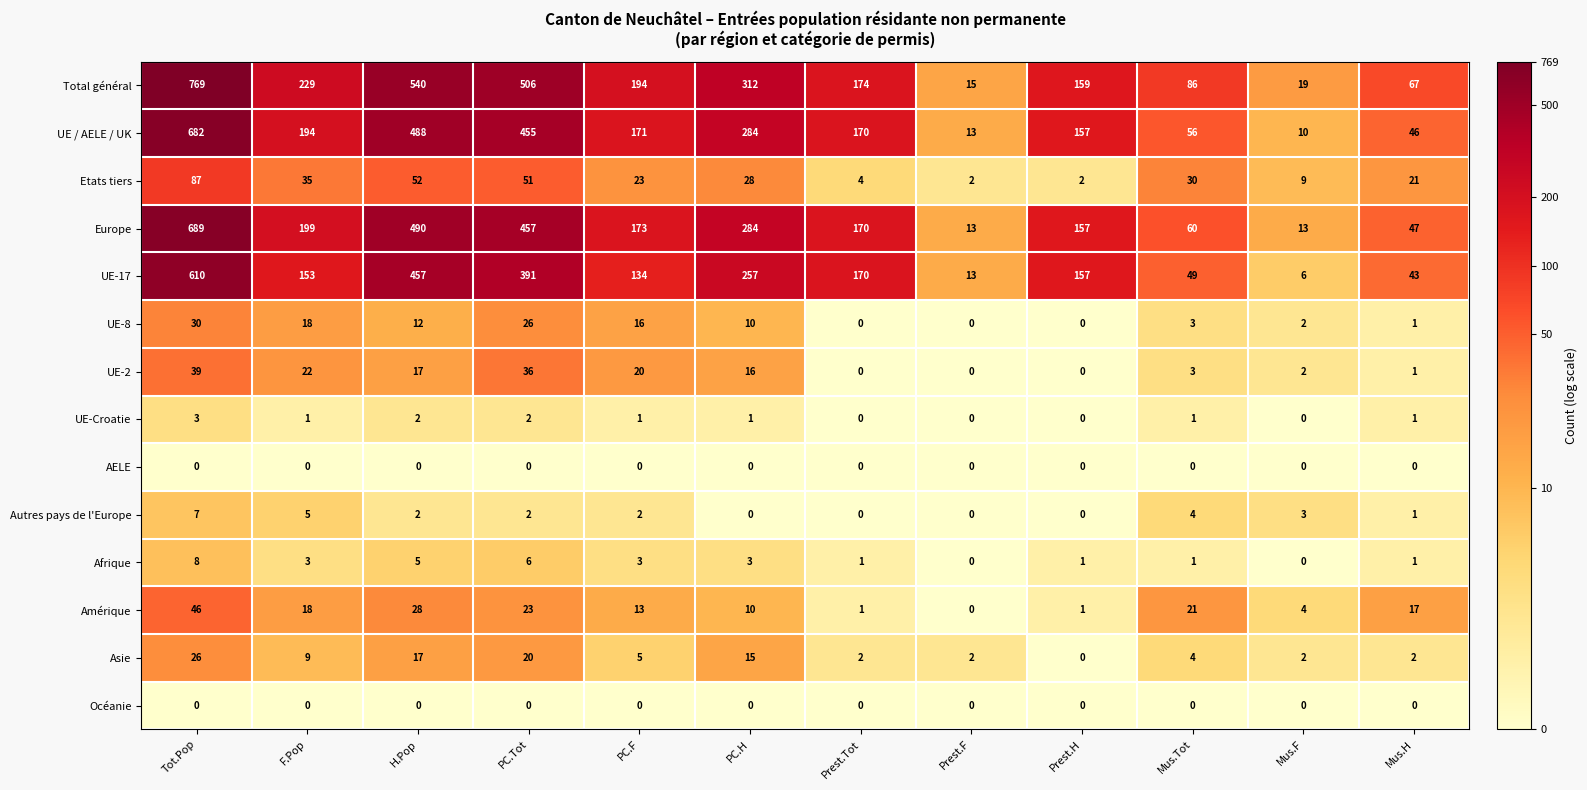

What is the difference between the Amérique values at Prest.Tot and Mus.H?

16